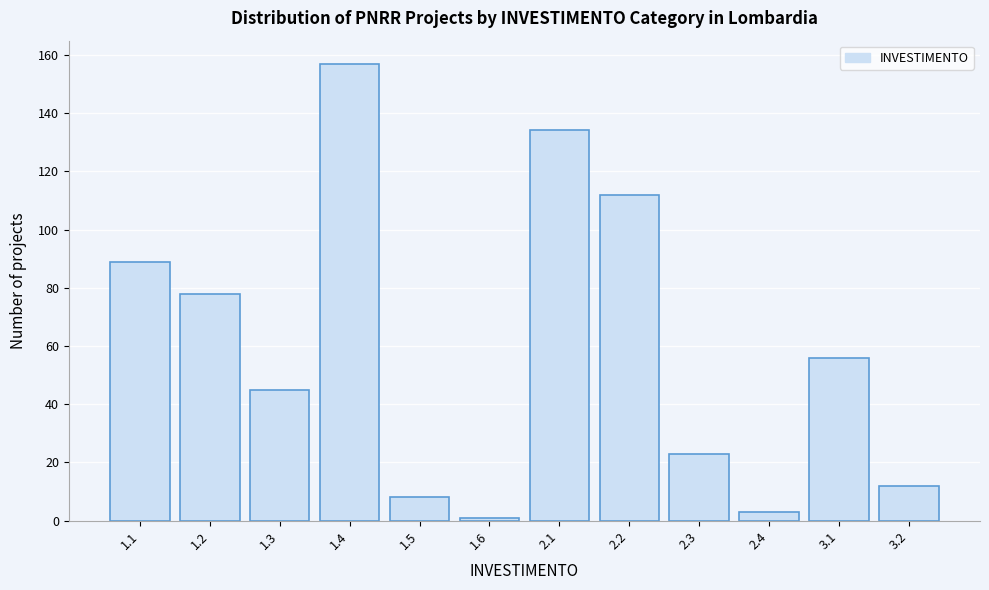

Reading left to right, transcribe all the data shown in this chart.

89	78	45	157	8	1	134	112	23	3	56	12